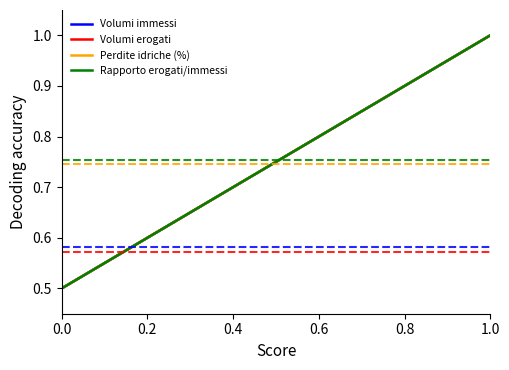

What is the highest value of the Volumi erogati series?

1.0